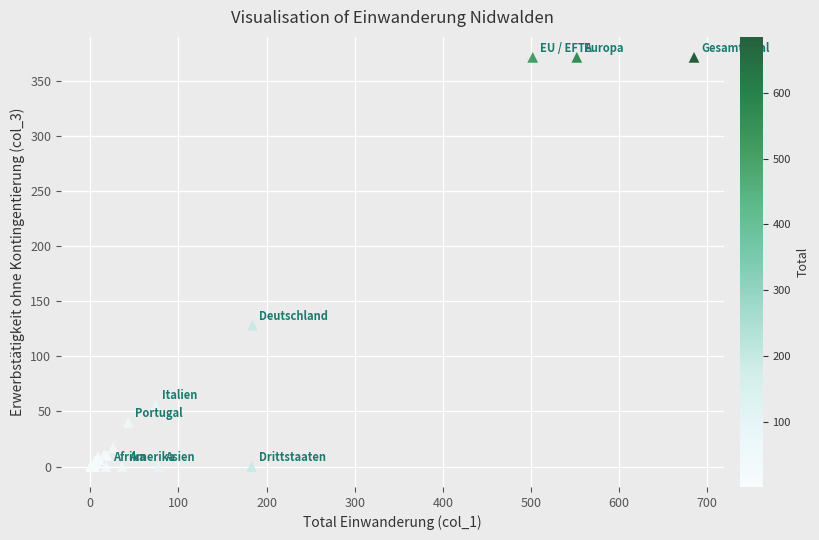

What Y value in the scatter plot is closest to 185?

128